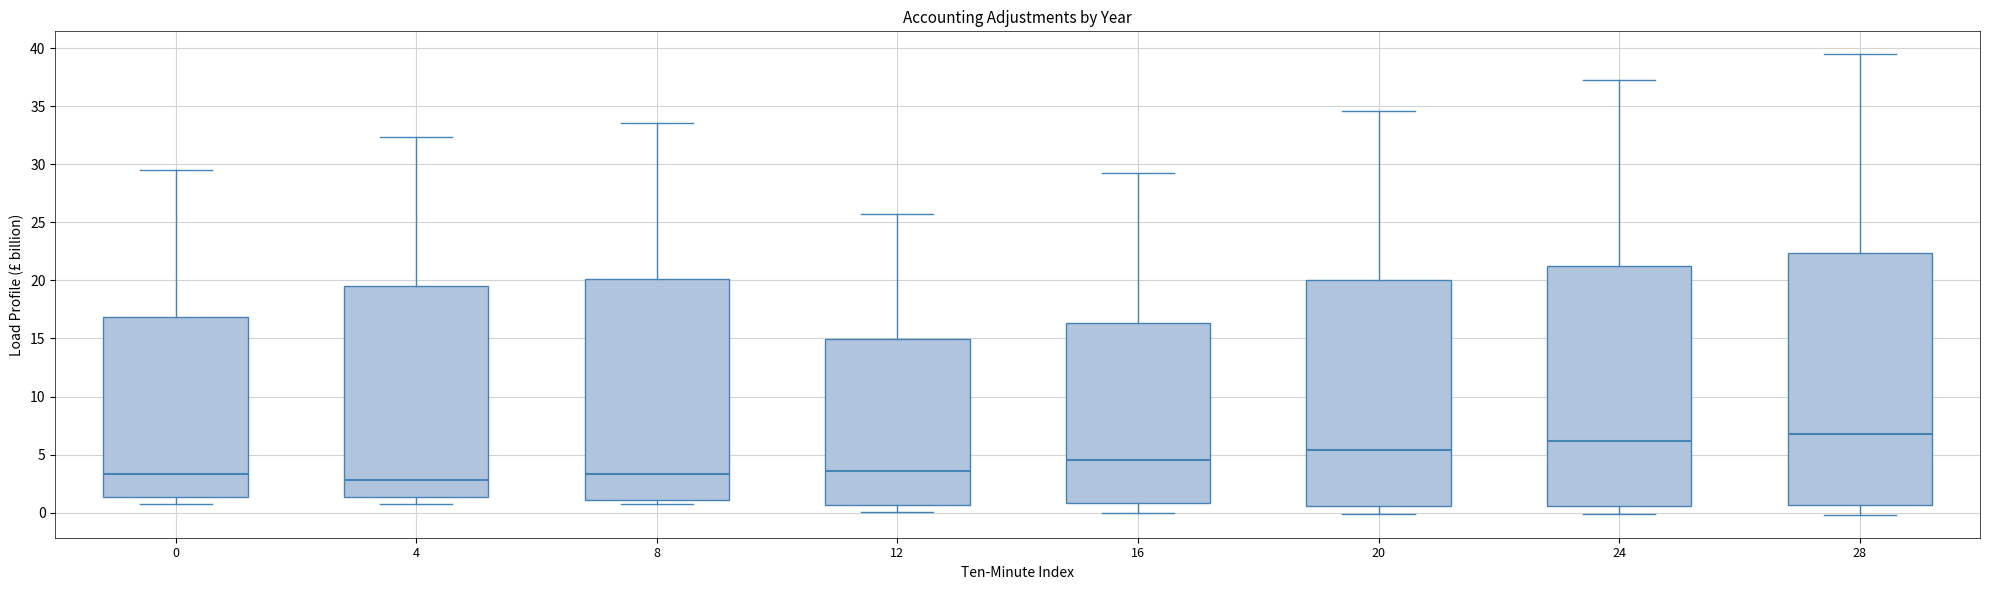

Reading left to right, read every box against the y-axis: the position of its median line, the range the box covers, and the ends of its whiskers. The values are not printed on the chart, so give them approximately, as read against the axis.

0: median 3.5, box 1.5 to 17.0, whiskers 1.0 to 29.5
4: median 3.0, box 1.5 to 19.5, whiskers 1.0 to 32.5
8: median 3.5, box 1.0 to 20.0, whiskers 1.0 (just below the box's lower edge) to 33.5
12: median 3.5, box 0.5 to 15.0, whiskers 0.0 to 25.5
16: median 4.5, box 1.0 to 16.5, whiskers 0.0 to 29.0
20: median 5.5, box 0.5 to 20.0, whiskers 0.0 to 34.5
24: median 6.0, box 0.5 to 21.0, whiskers 0.0 to 37.5
28: median 7.0, box 0.5 to 22.5, whiskers 0.0 to 39.5